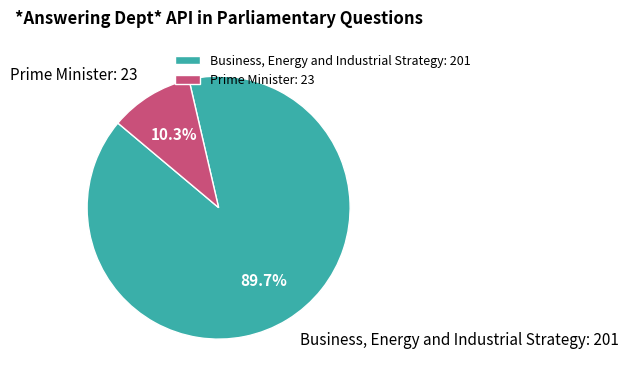

The Business, Energy and Industrial Strategy slice represents 90% of the pie. True or false?

True